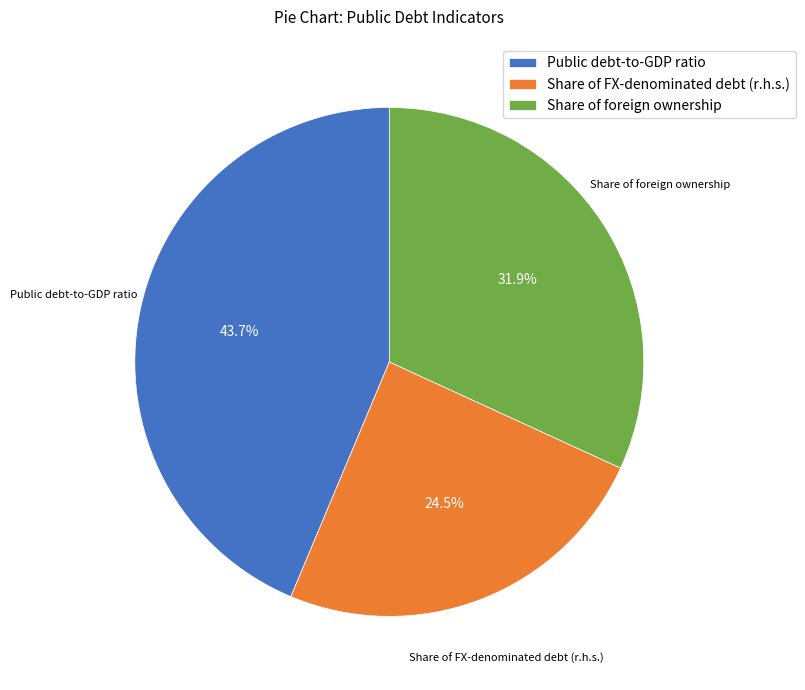

What percentage do Share of FX-denominated debt (r.h.s.) and Public debt-to-GDP ratio together represent?

68.1%